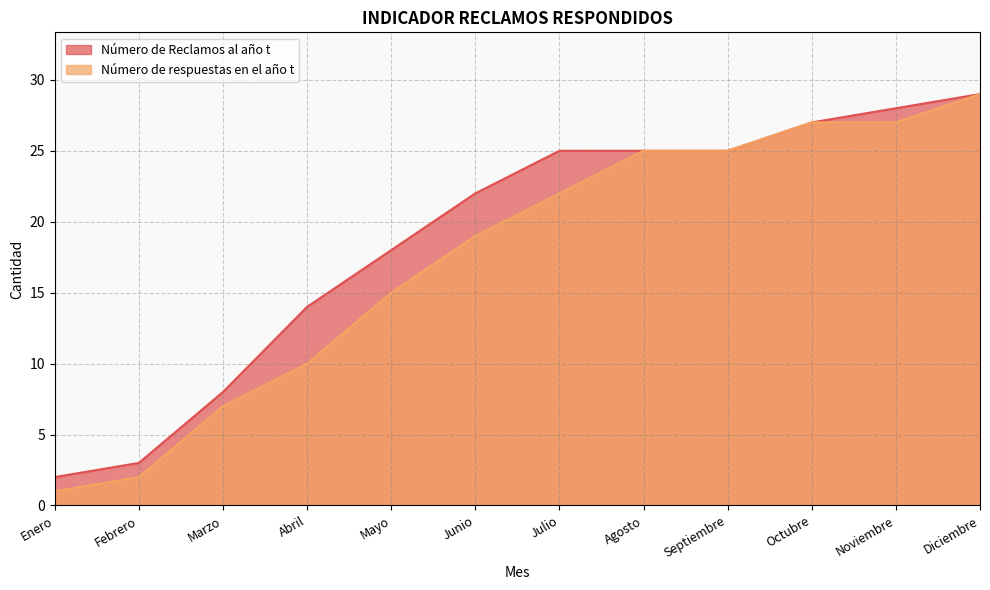

Count the number of categories in the chart.

12